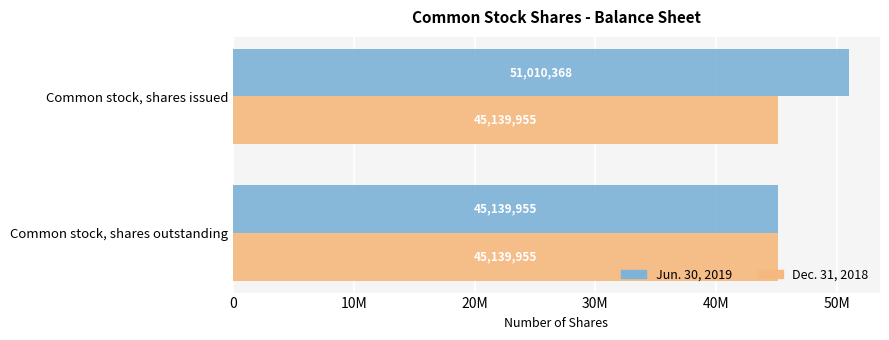

What are all the series names shown in the legend?

Jun. 30, 2019, Dec. 31, 2018